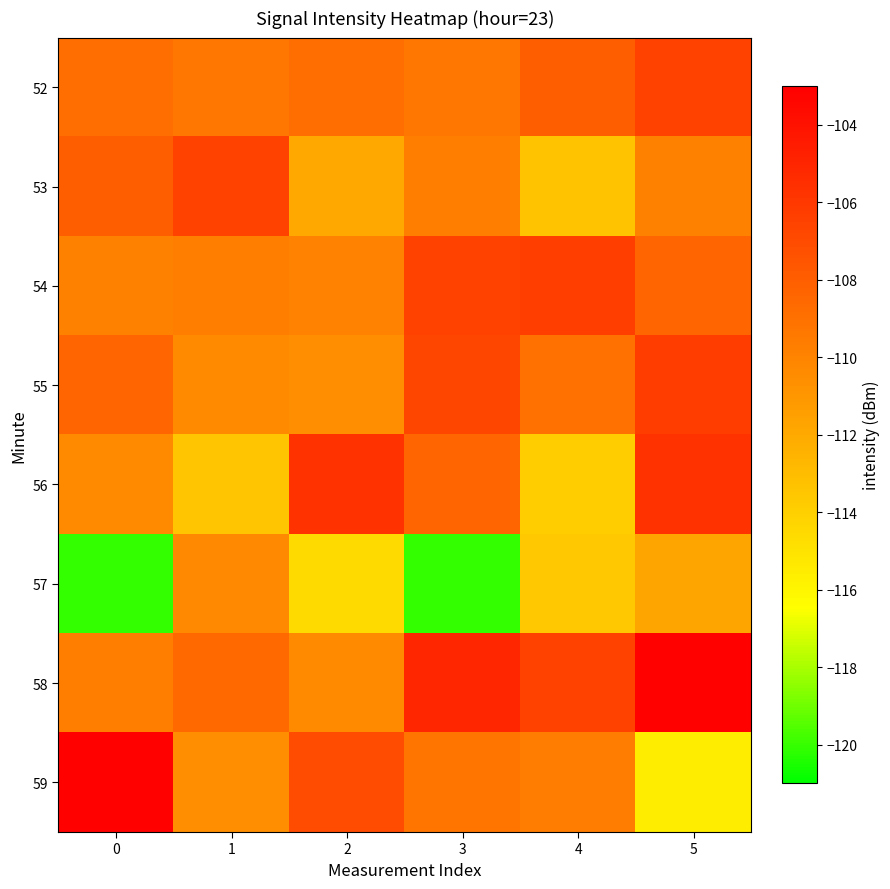

What is the smallest value displayed?

-120.1